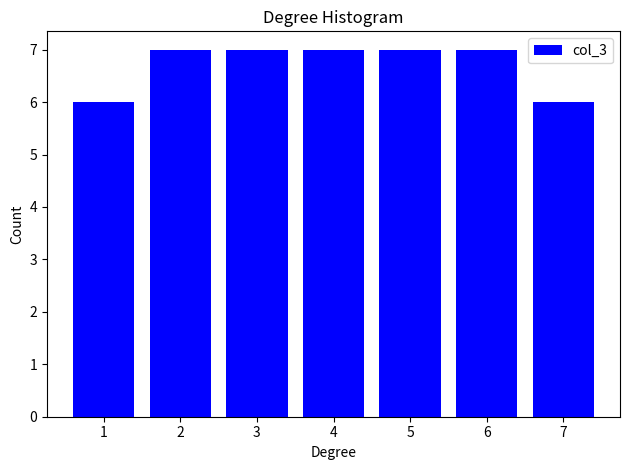

Reading left to right, what are all the values shown in this chart?

1=6	2=7	3=7	4=7	5=7	6=7	7=6